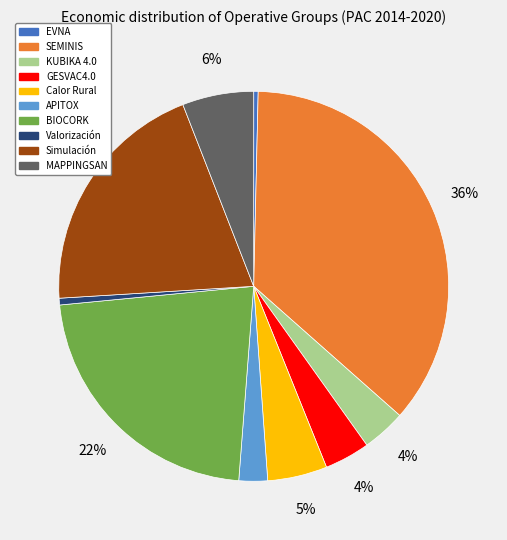

Between SEMINIS and BIOCORK, which is larger?

SEMINIS